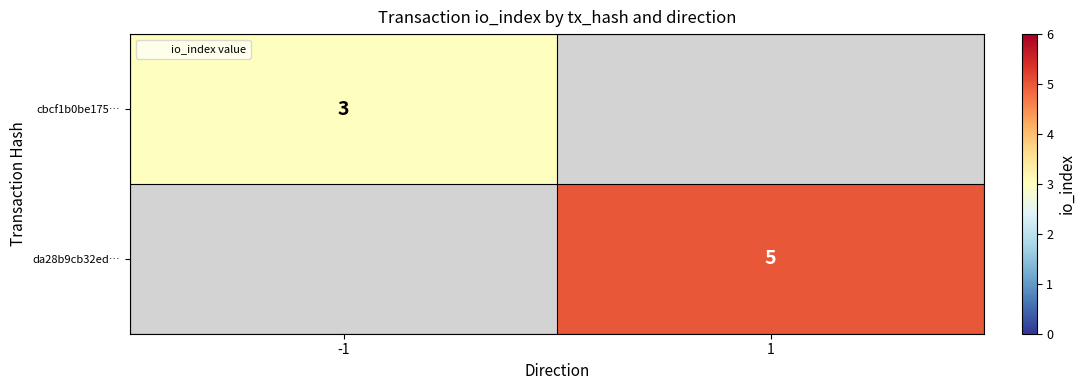

At which category is the sum across all series the highest?

1